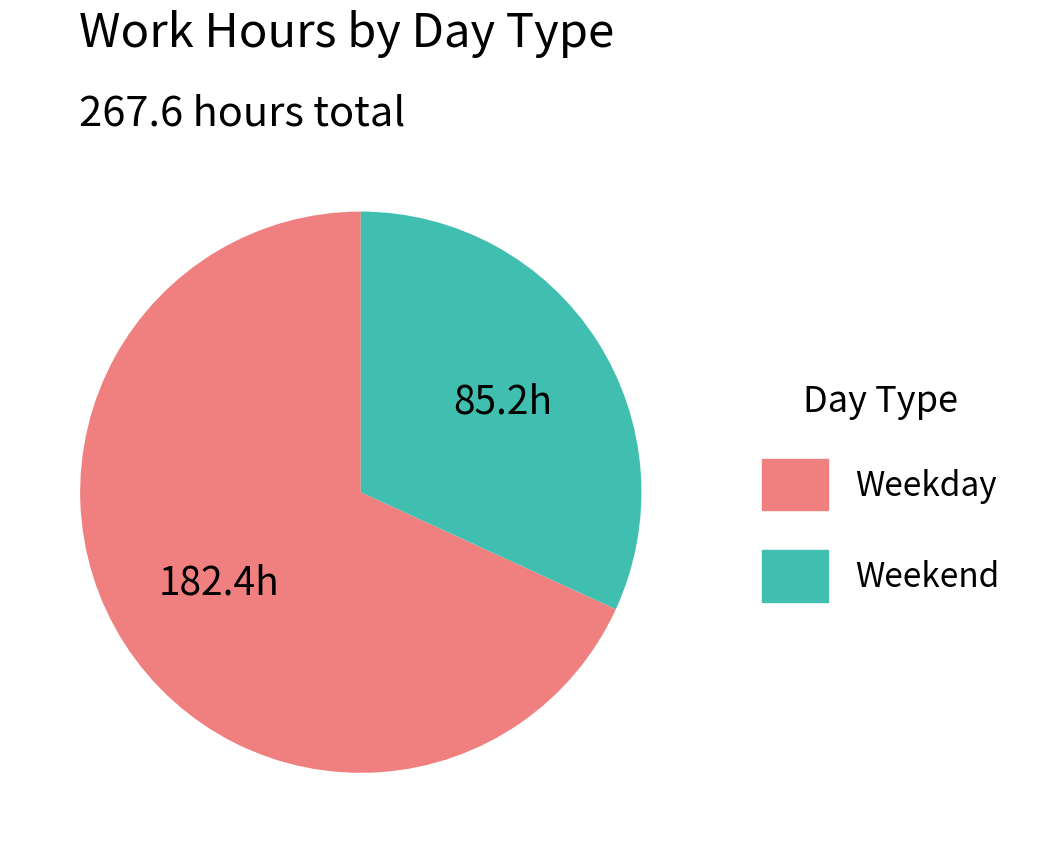

The Weekend slice represents 32% of the pie. True or false?

True